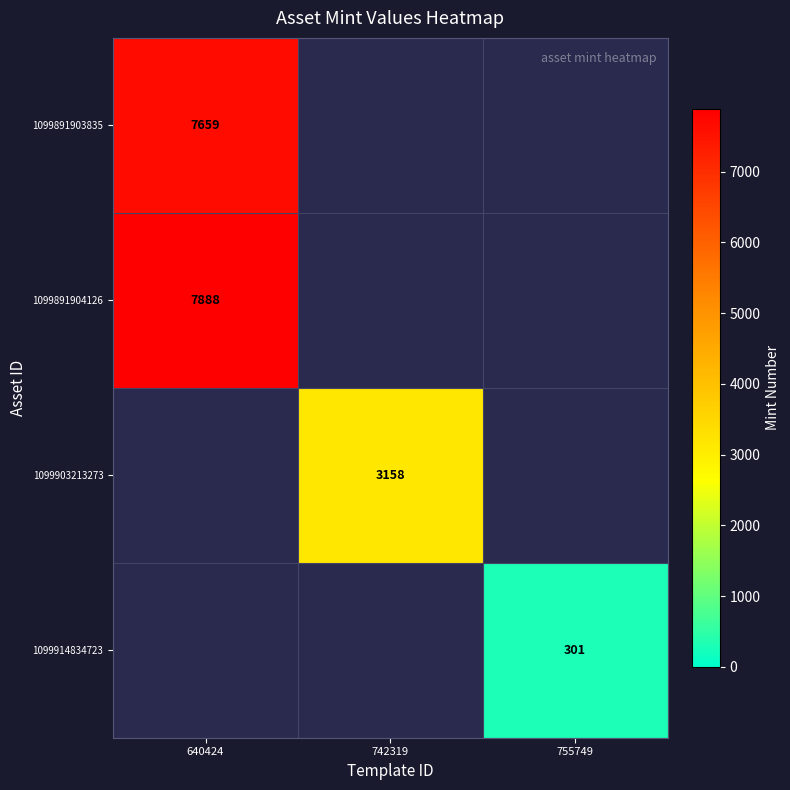

True or false: 1099914834723 has a value of 301 at 755749.

True